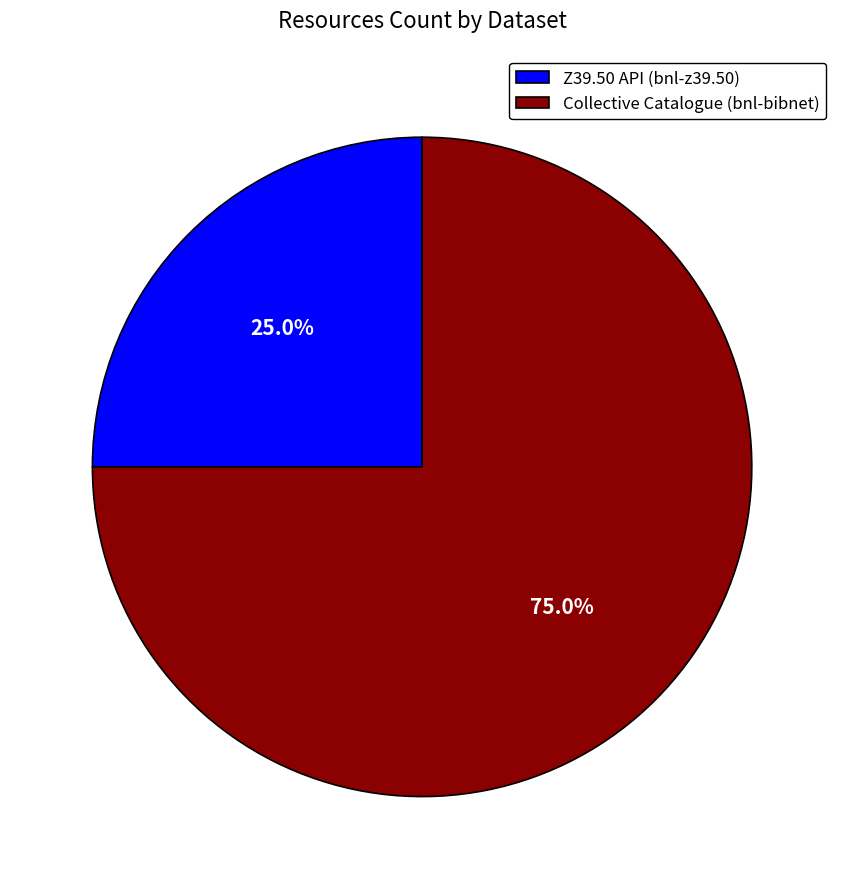

How many slices are in this pie chart?

2